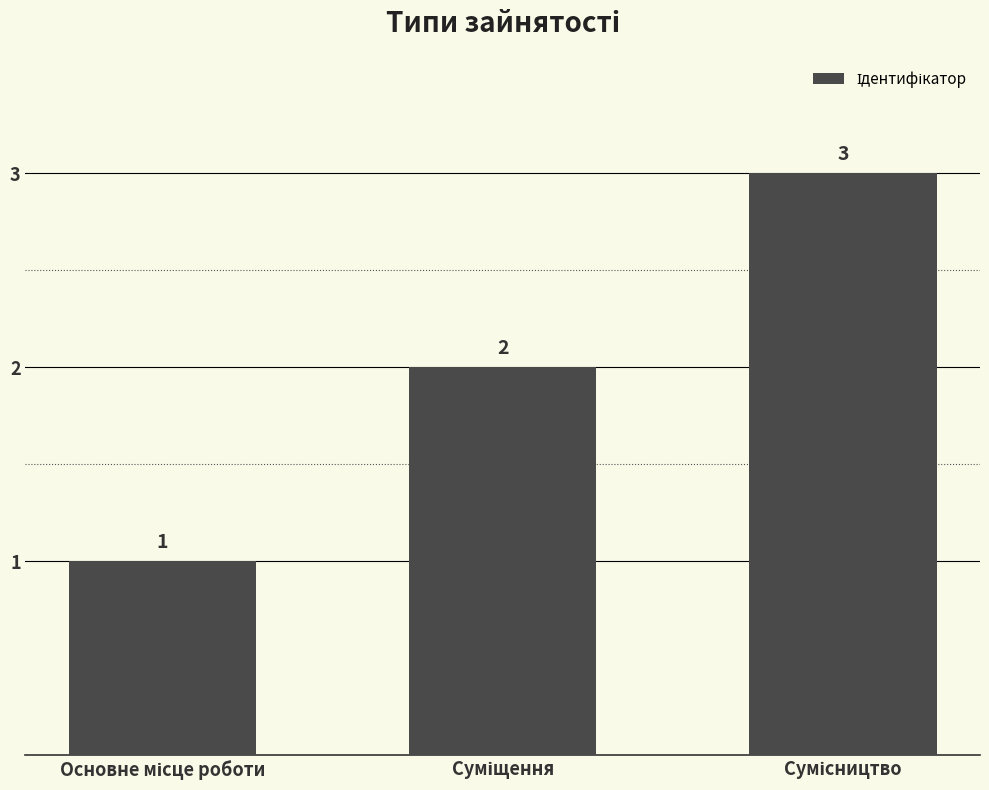

What is the sum of all values?

6